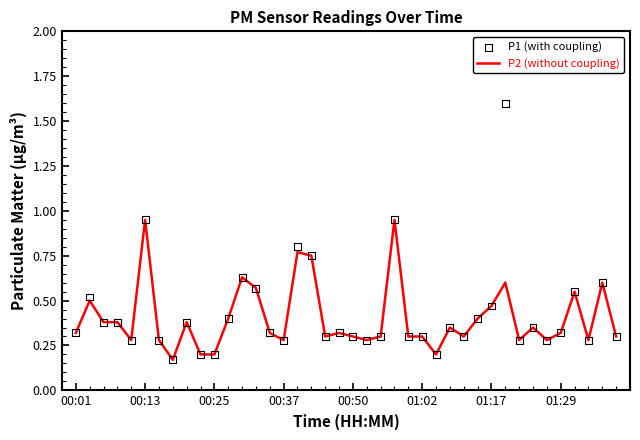

What are all the series names shown in the legend?

P2 (without coupling), P1 (with coupling)